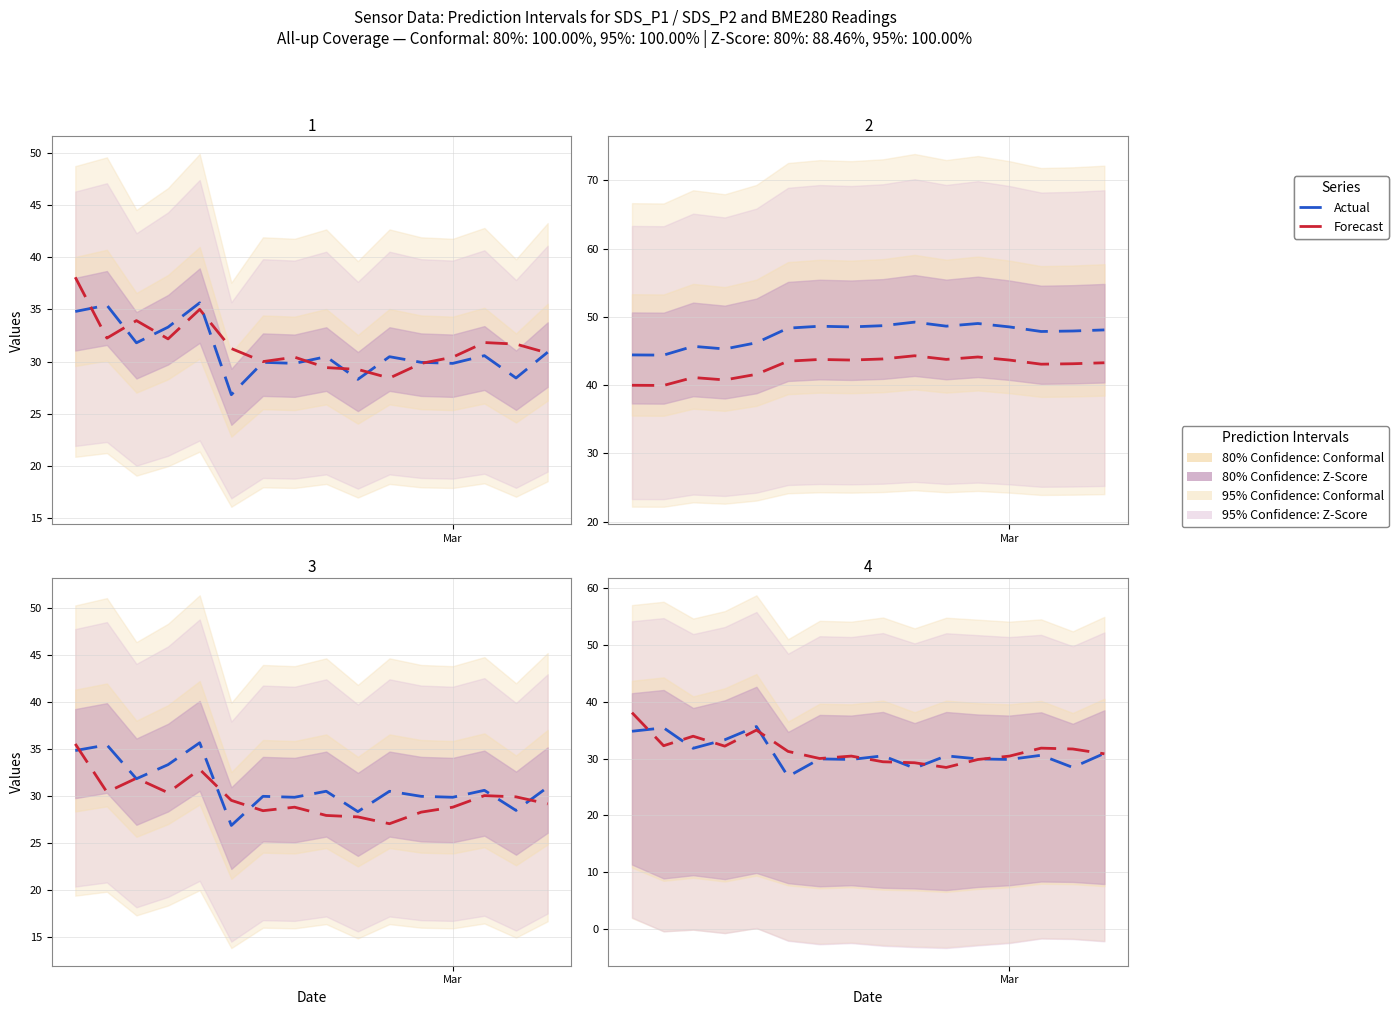

True or false: Forecast and Actual intersect in this chart.

True